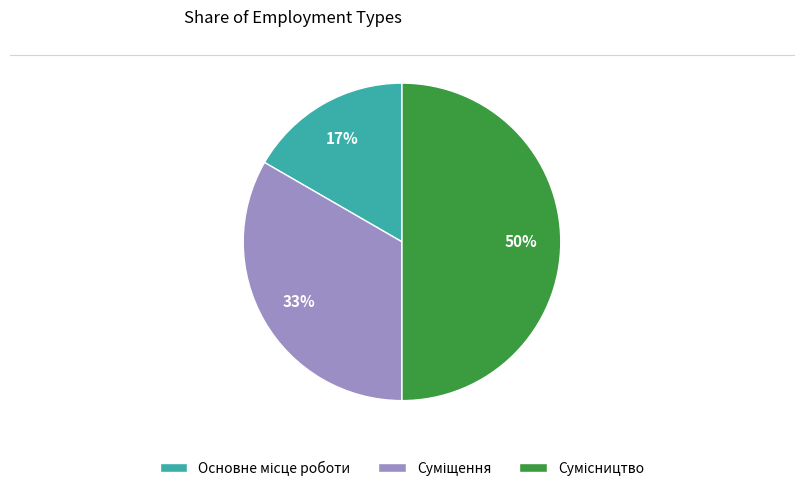

To the nearest percent, what is the average slice percentage?

33%